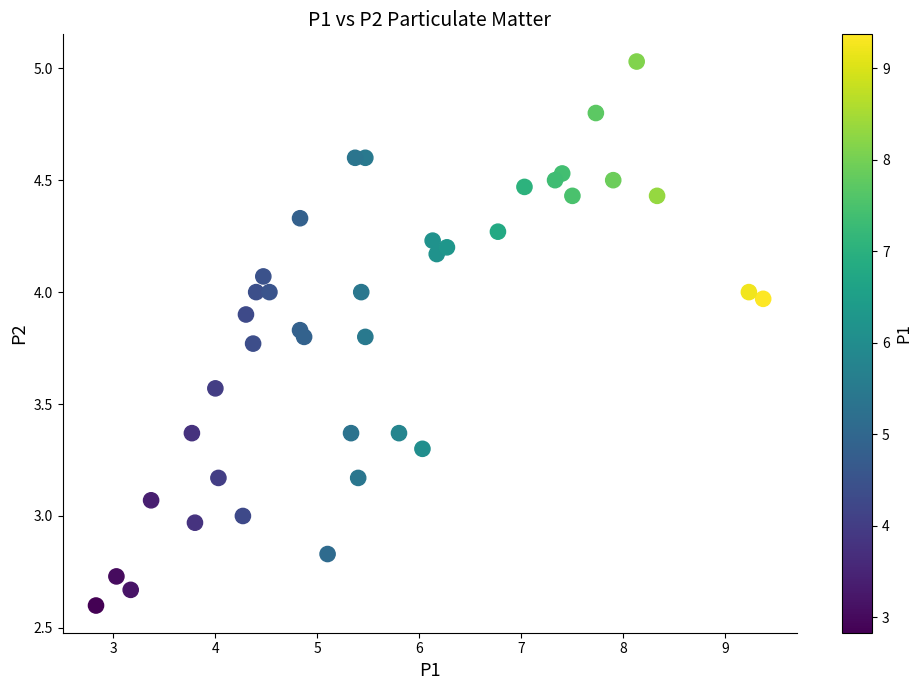

What is the range of Y values (max minus min)?

2.4